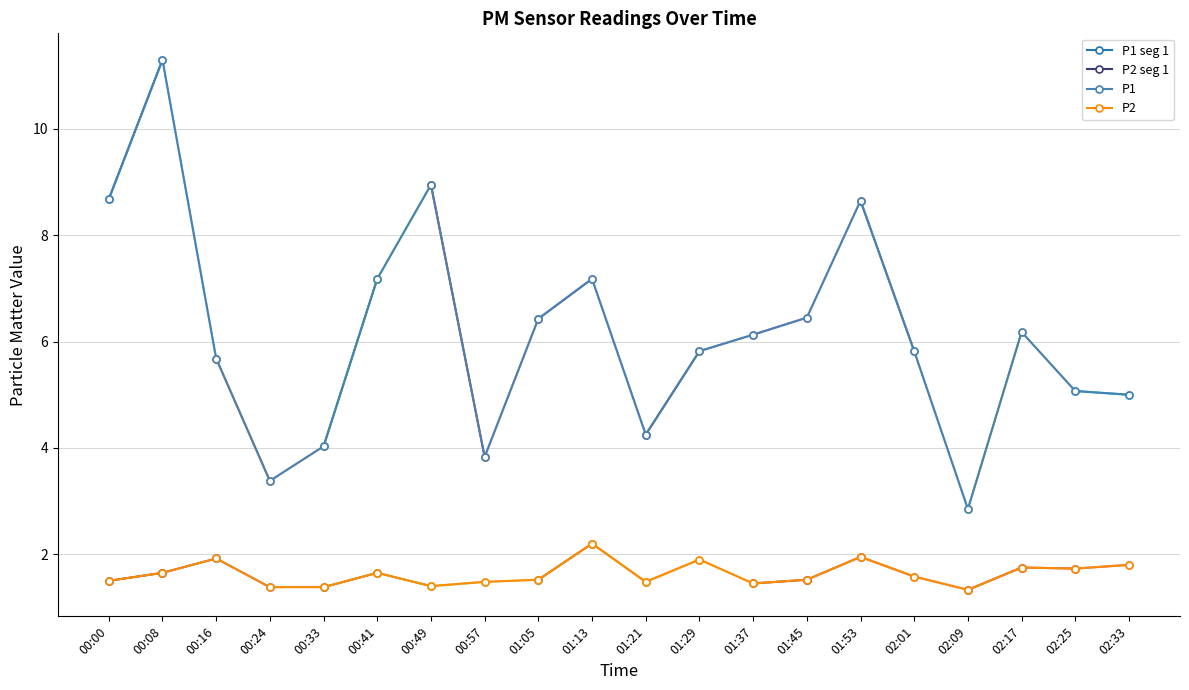

At which category does P1 reach its first local peak?

00:08